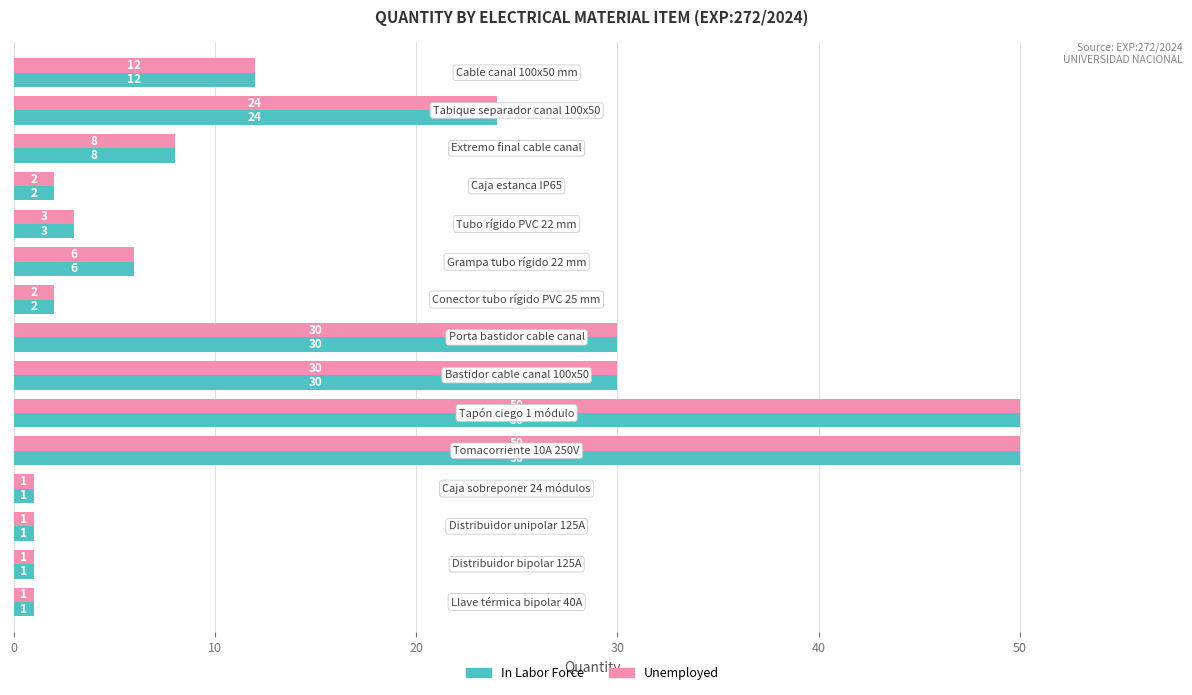

What is the average value of the Unemployed series?

15